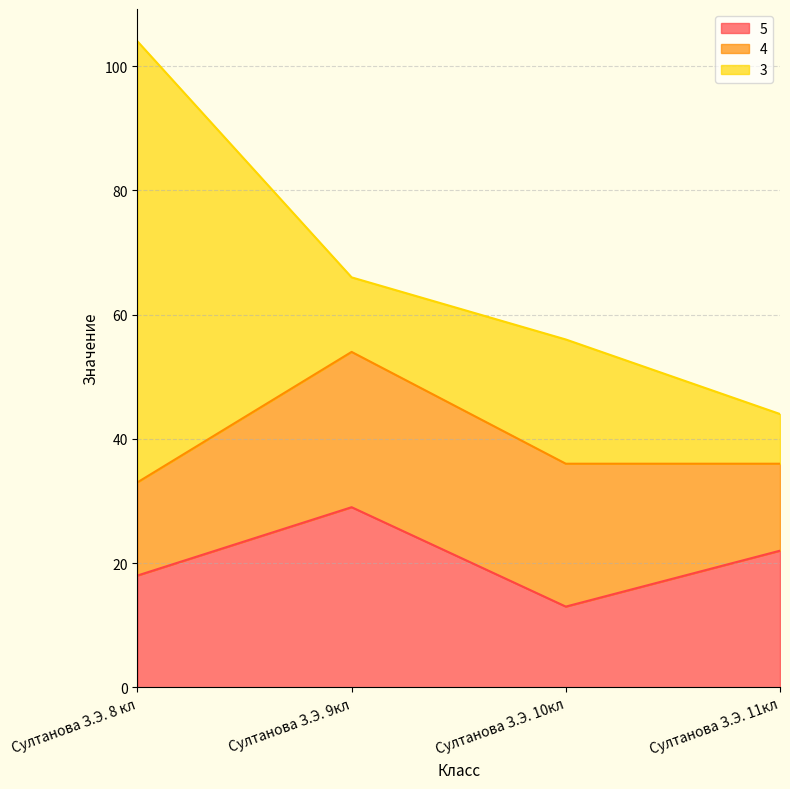

Which series ends up on top after the final intersection of 4 and 3?

4